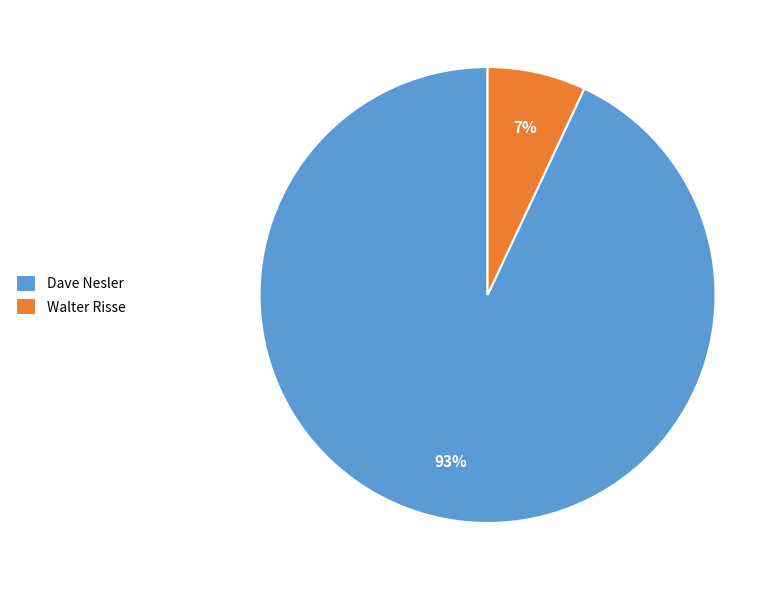

Which category has the biggest portion of the pie?

Dave Nesler